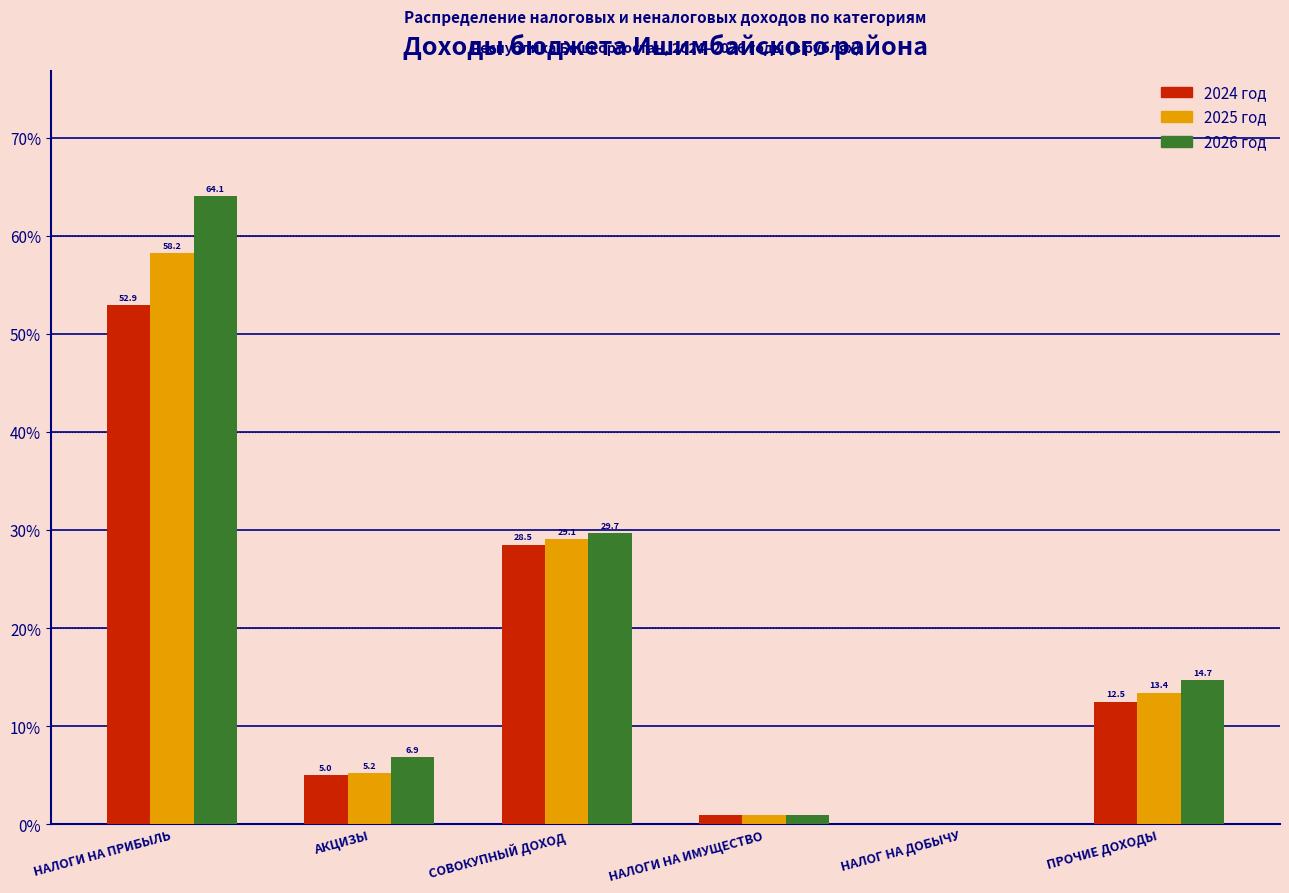

Which series changed the most between НАЛОГИ НА ИМУЩЕСТВО and ПРОЧИЕ ДОХОДЫ?

2026 год